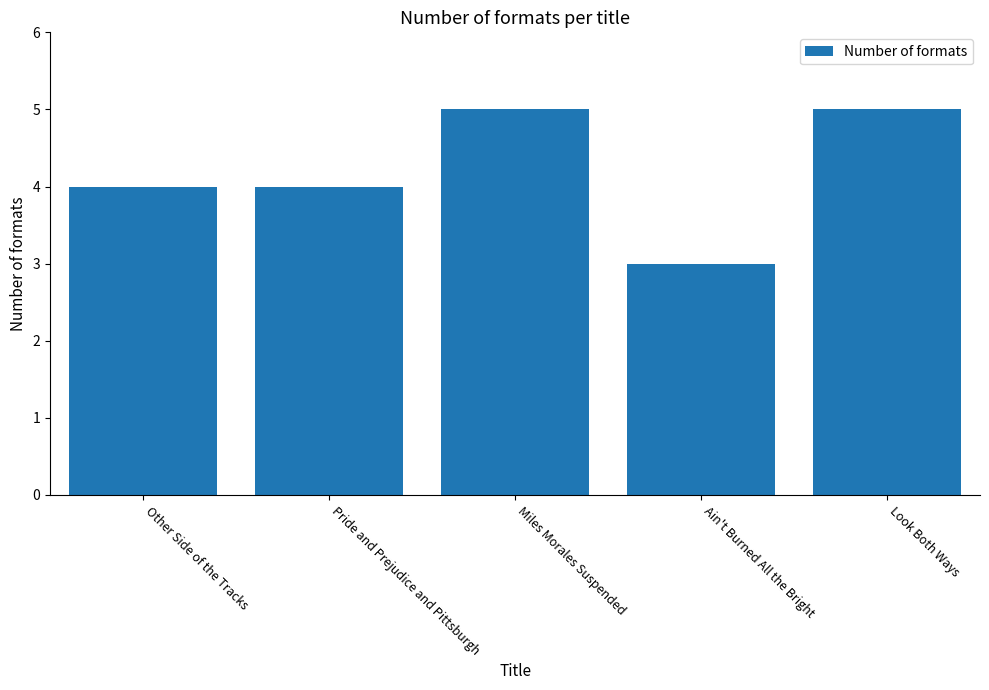

What is the sum of all values?

21